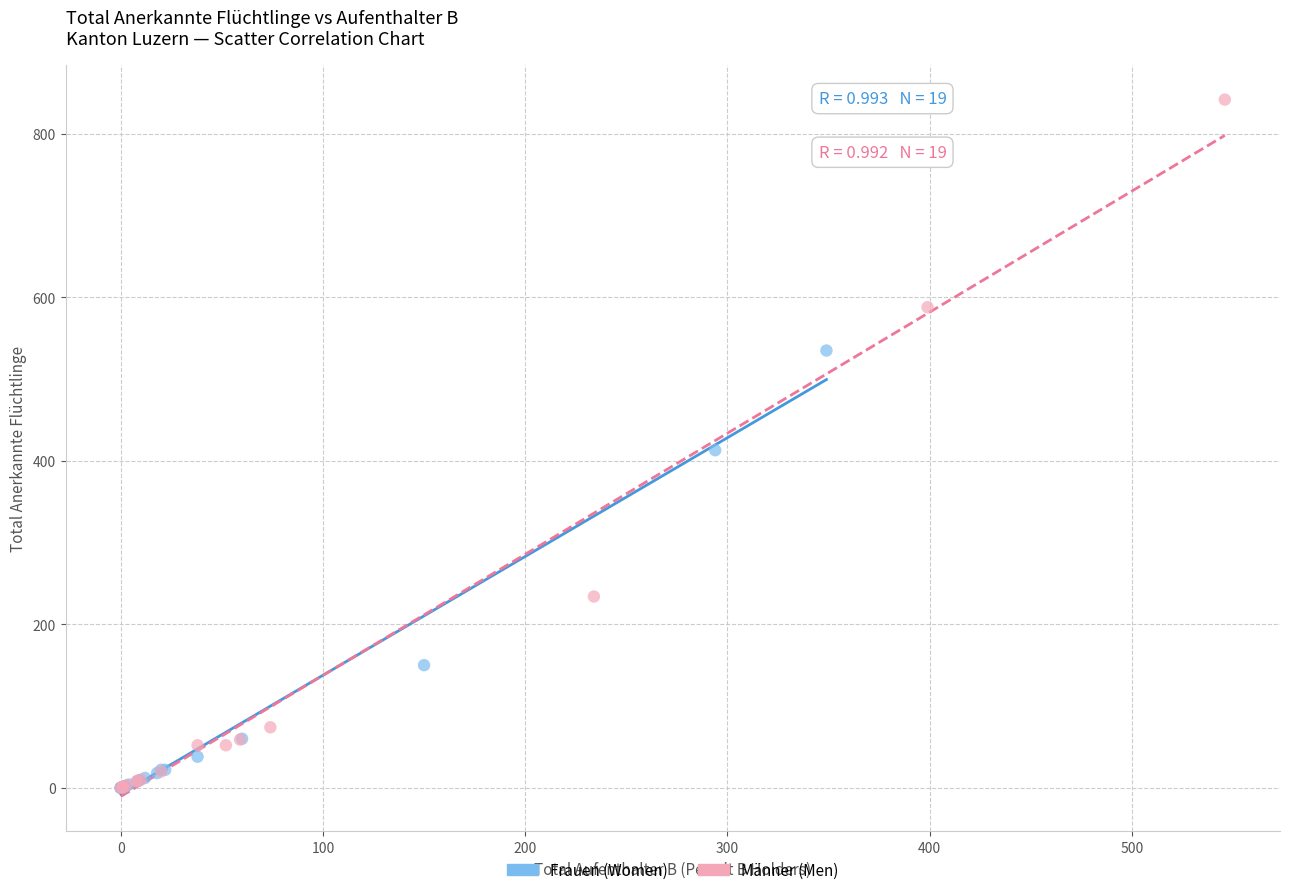

Which series contains the highest Y value?

Männer (Men)